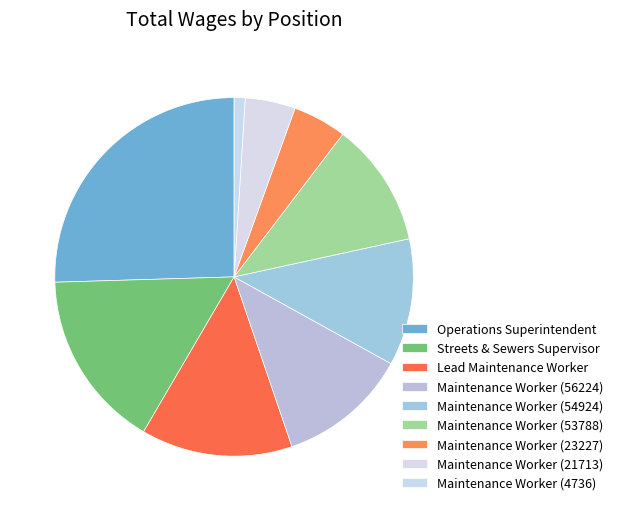

Is there any slice that represents more than half of the pie?

No